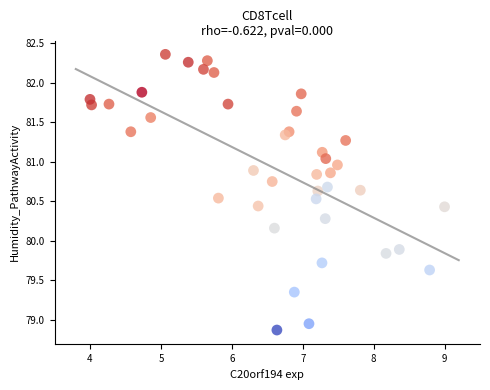

What Y value in the scatter plot is closest to 80?

79.9